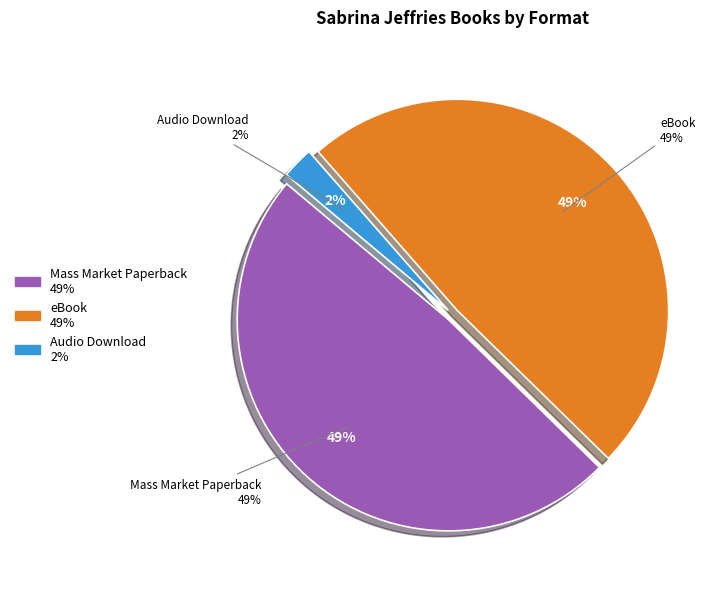

Which has a higher value, Mass Market Paperback or Audio Download?

Mass Market Paperback